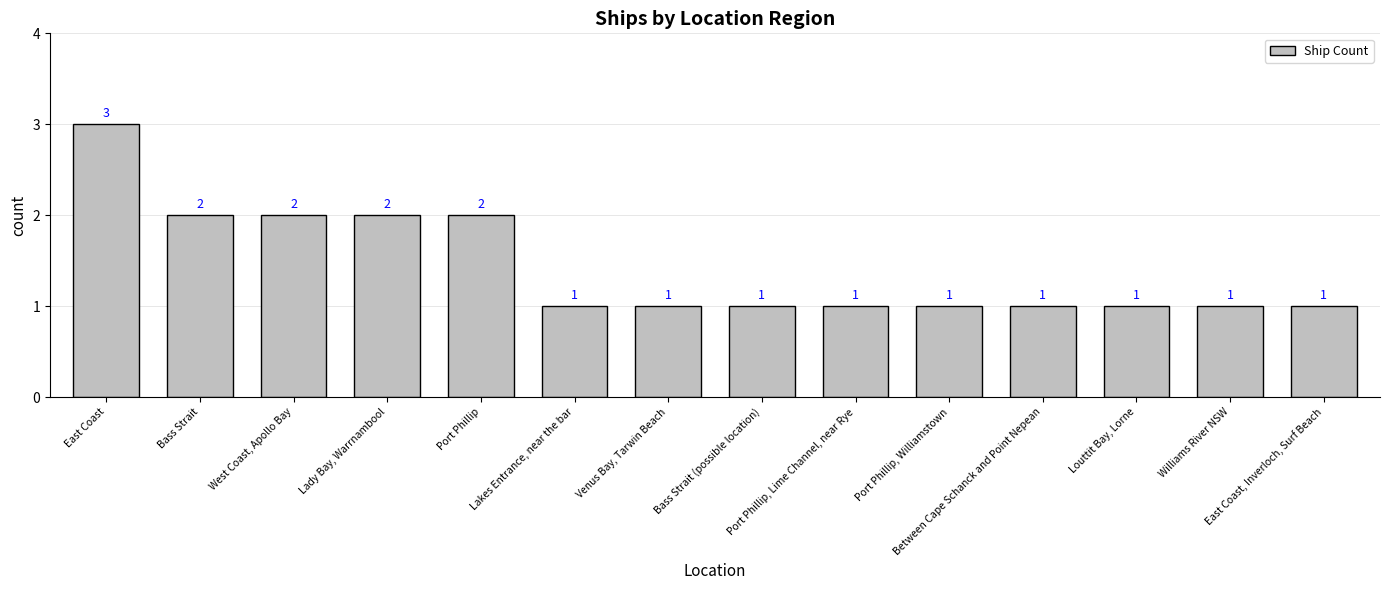

What is the difference between the values at East Coast and Port Phillip, Williamstown?

2